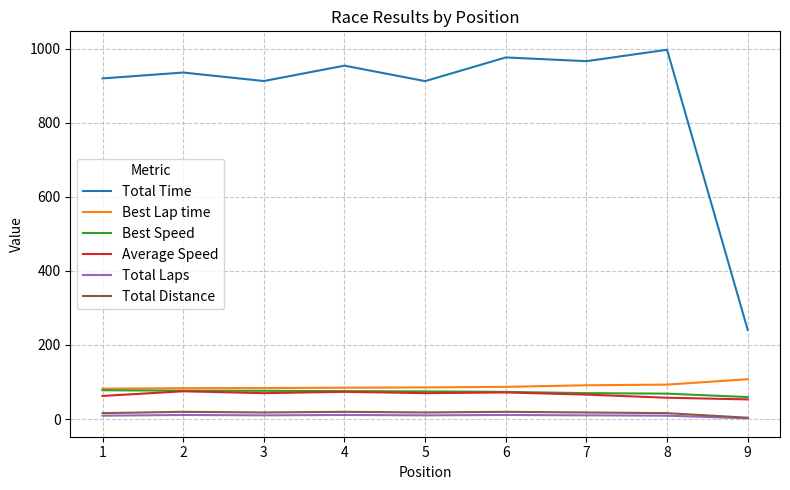

True or false: Total Laps and Best Speed cross at least once.

False